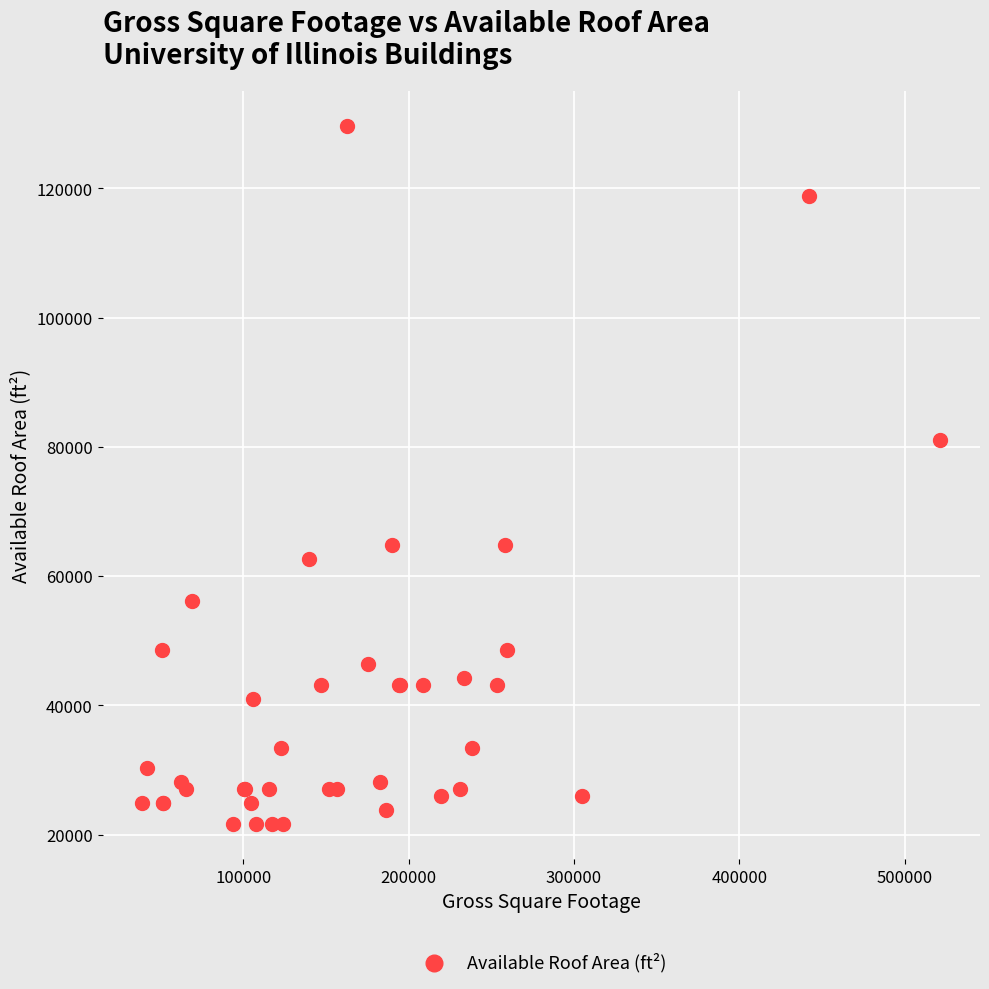

What Y value in the scatter plot is closest to 75600?

81000